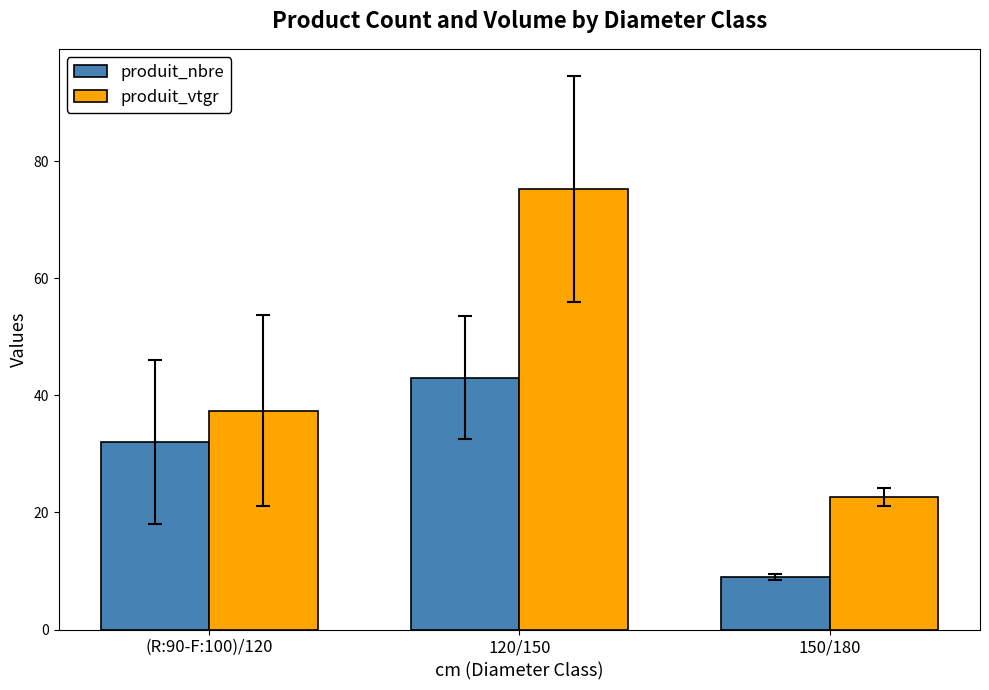

What are all the series names shown in the legend?

produit_nbre, produit_vtgr